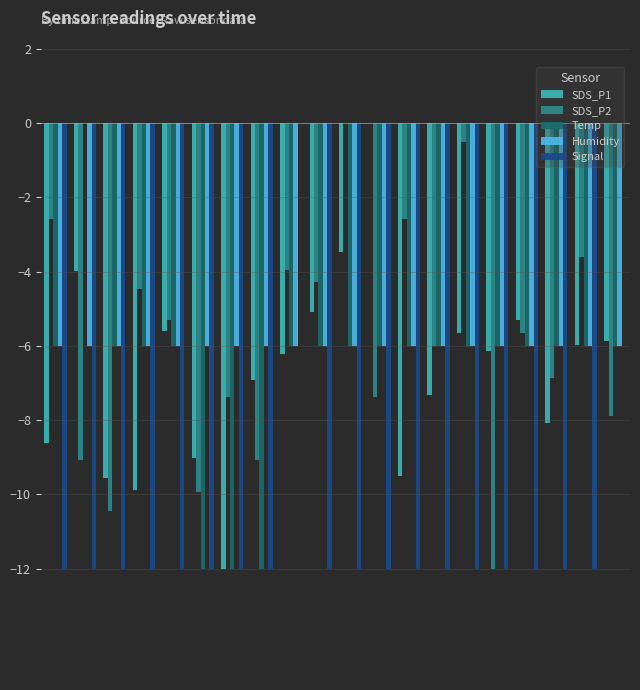

What is the sum of all SDS_P1 values?

-134.1